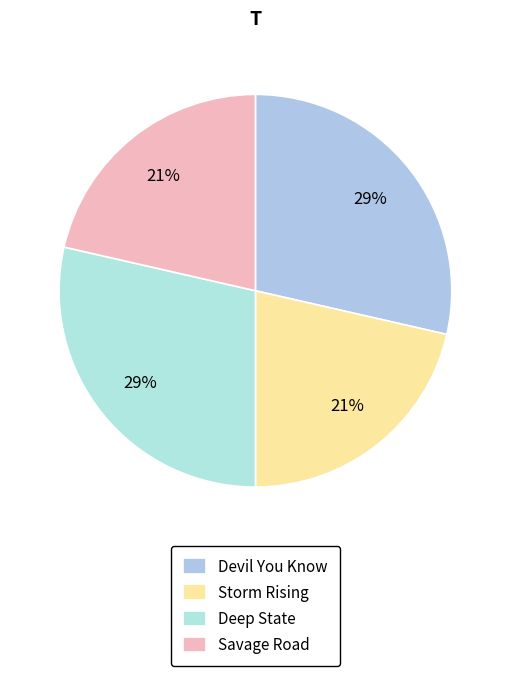

Count the number of slices in the pie.

4